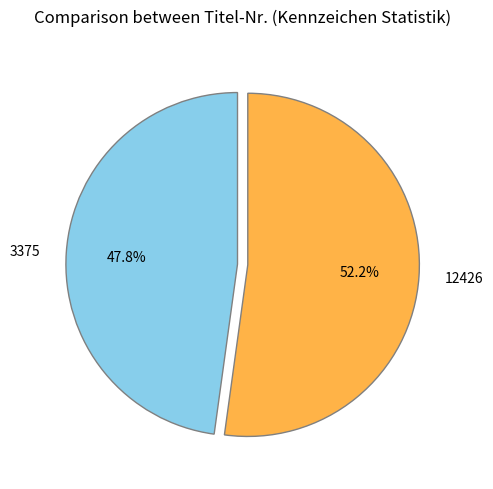

What is the ratio of the value at 12426 to the value at 3375?

1.1